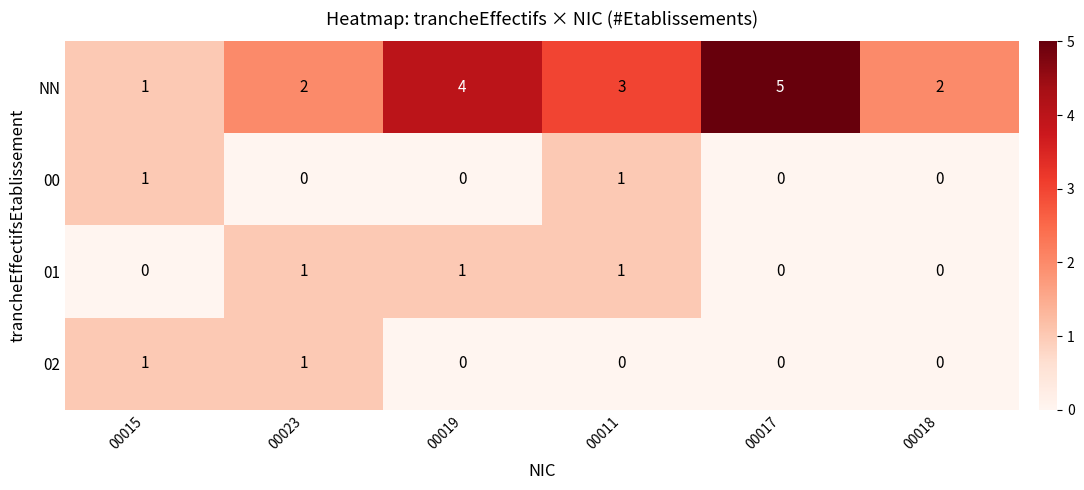

What is the greatest value displayed?

5